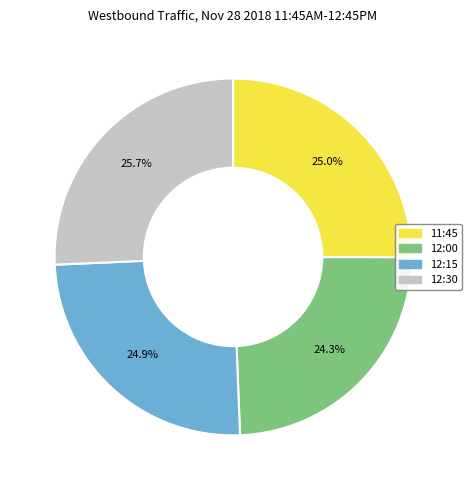

How many segments does this pie chart have?

4